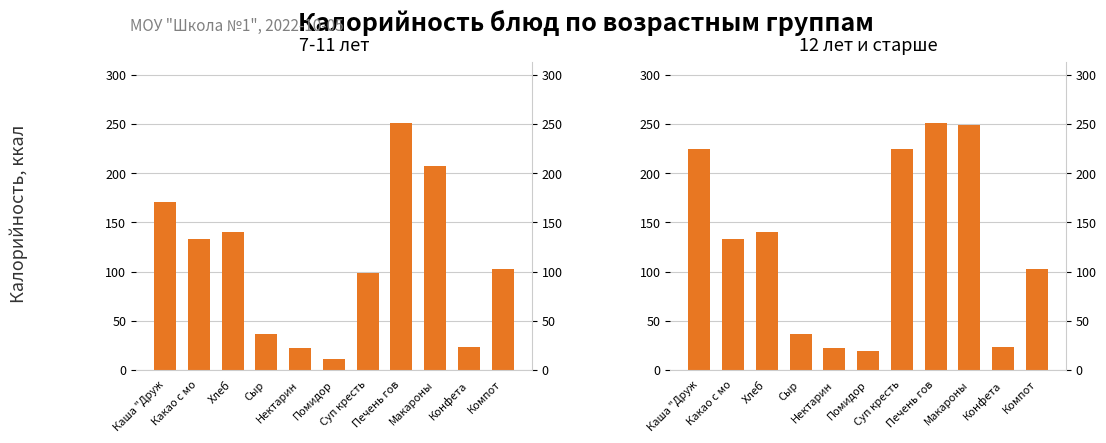

Is it true that 7-11 лет equals 15.4 at Помидор?

False